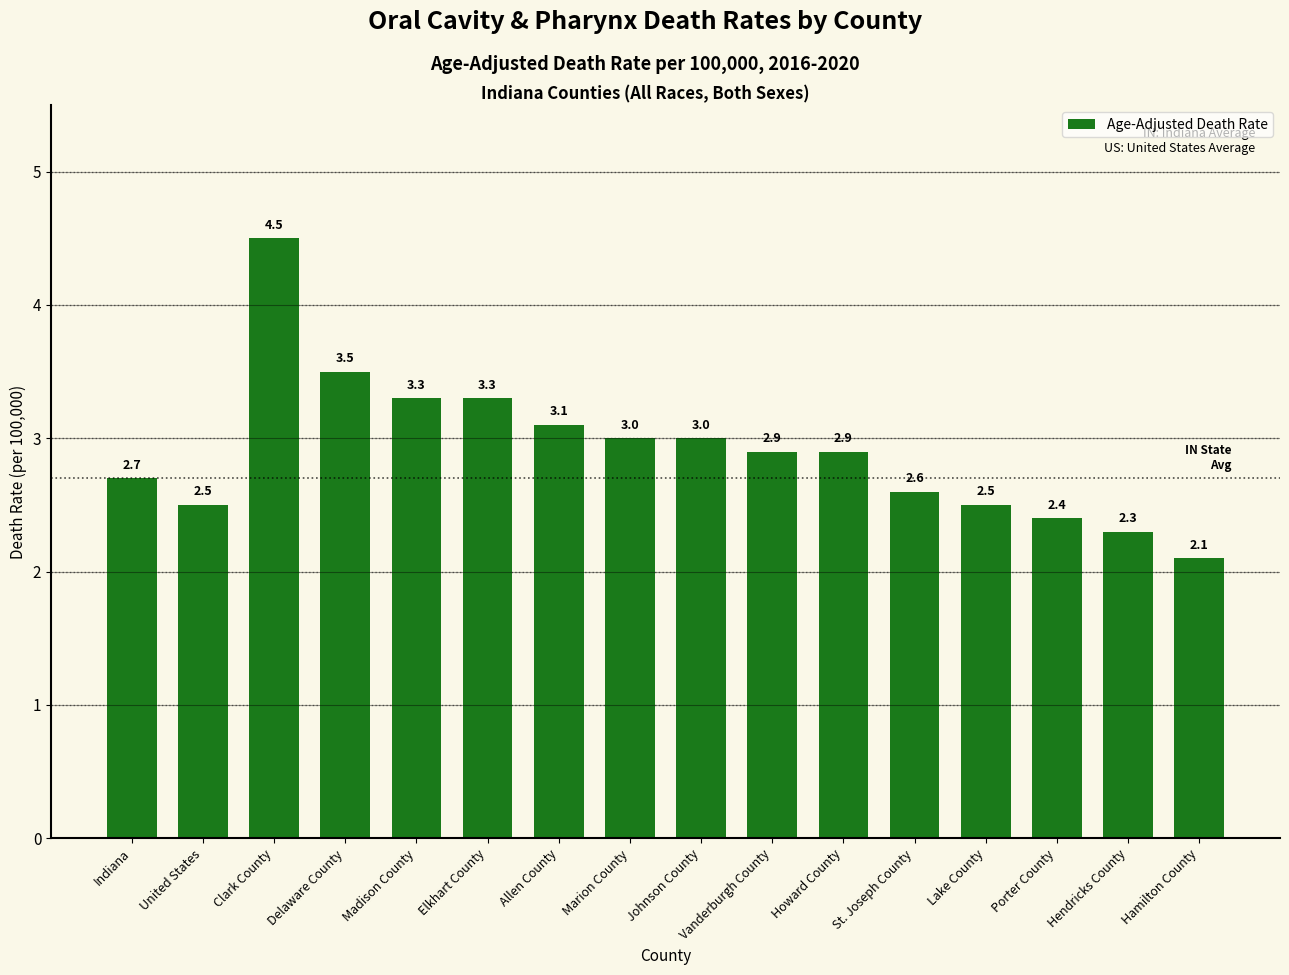

Which label corresponds to the smallest value in the chart?

Hamilton County